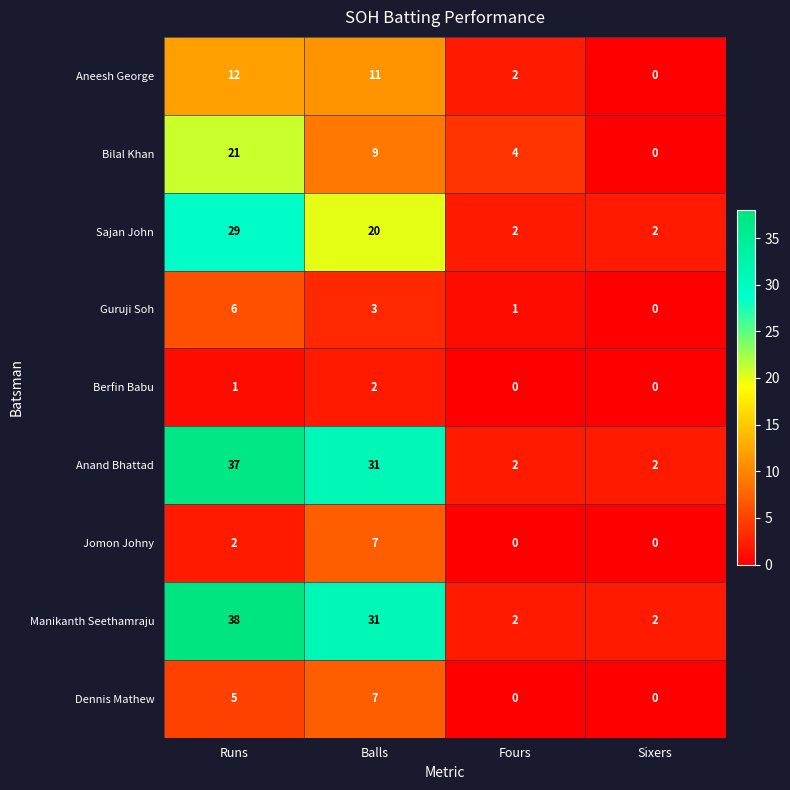

What is the sum of all Dennis Mathew values?

12